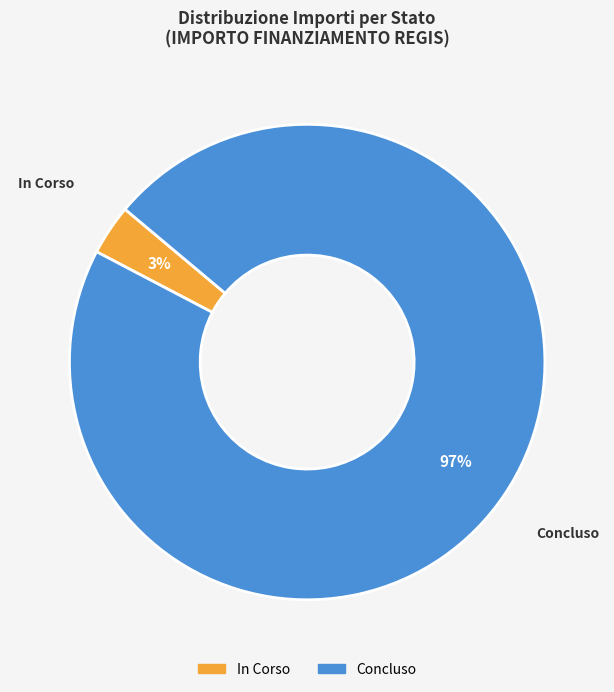

Which slice is the smallest?

In Corso